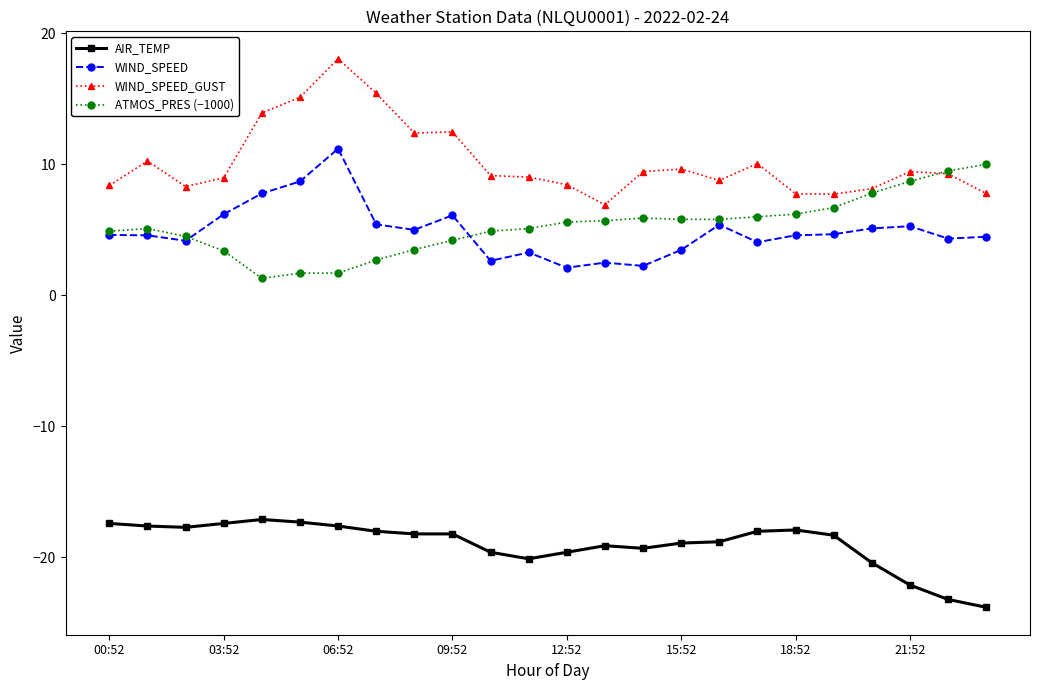

True or false: AIR_TEMP and ATMOS_PRES (−1000) cross at least once.

False